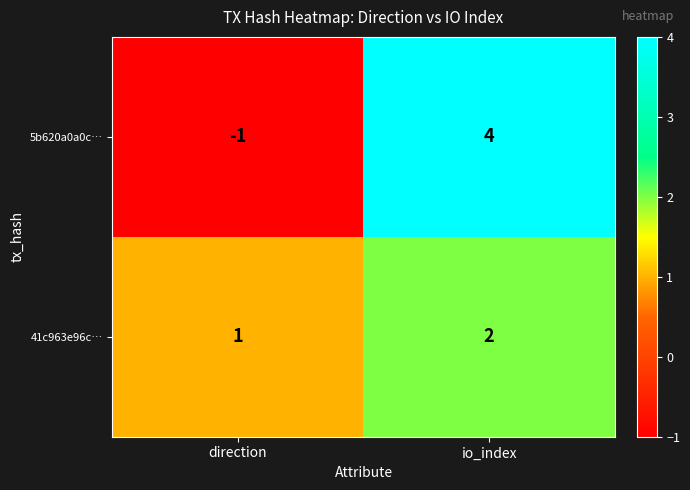

Where is 5b620a0a0c… nearest to the value 1?

direction